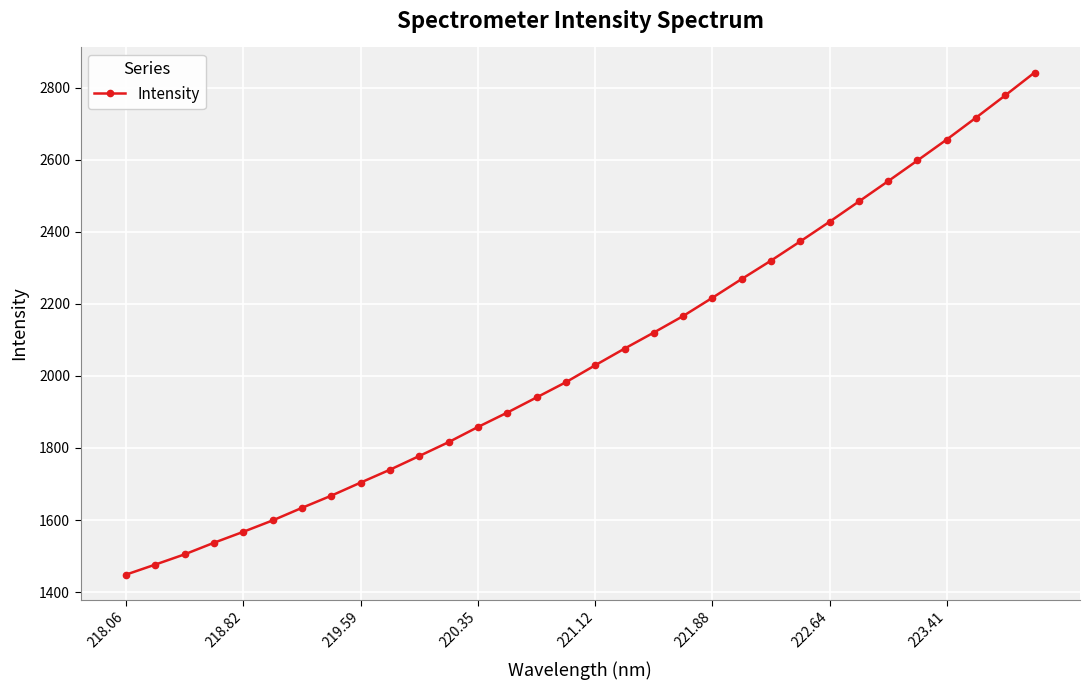

What is the minimum value shown in the chart?

1448.4